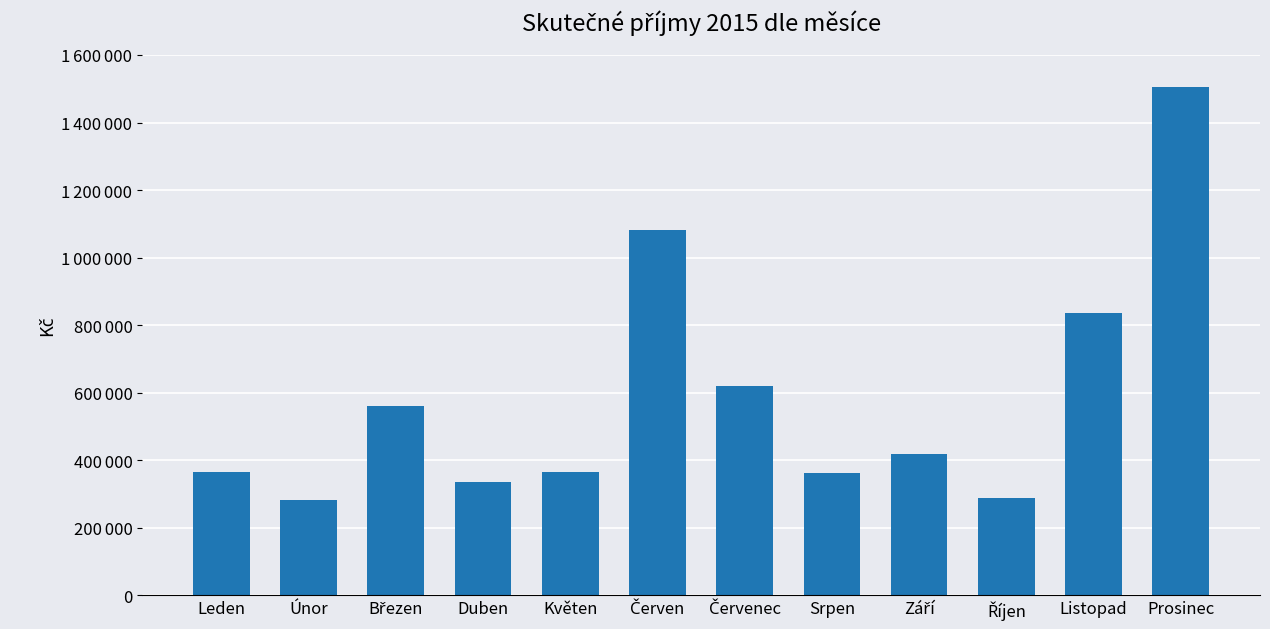

Reading left to right, extract all data points from this chart.

363985.4	282667.3	559942.6	335331.4	364206.2	1080871.1	619962.5	362289.9	418030.1	288762.1	836165.0	1505970.9